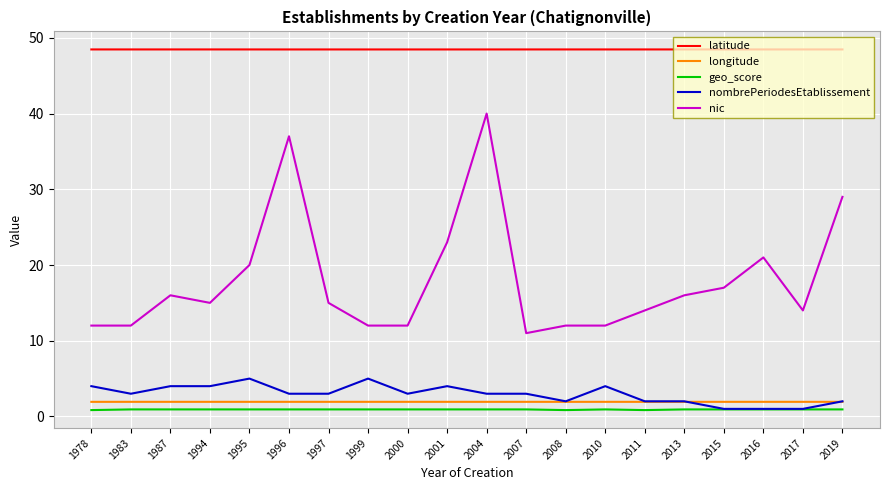

What are all the series names shown in the legend?

latitude, longitude, geo_score, nombrePeriodesEtablissement, nic